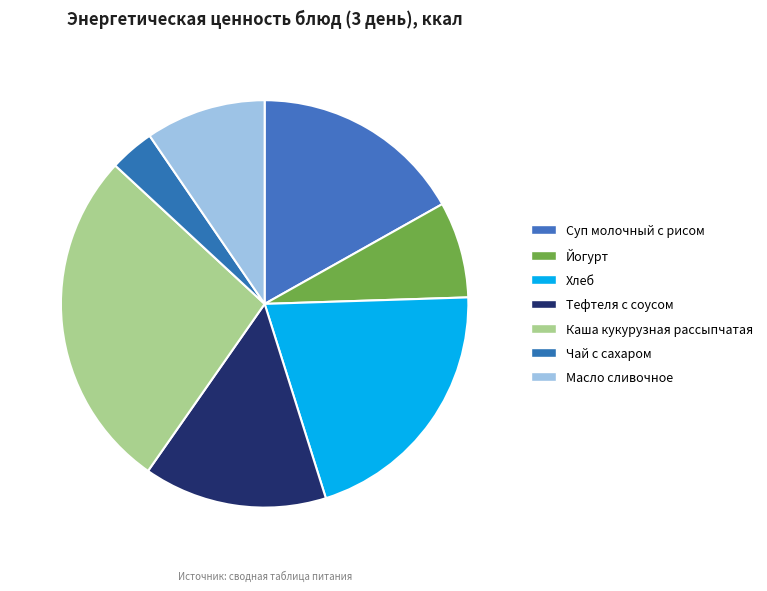

Is it true that Каша кукурузная рассыпчатая is 34% of the pie?

False